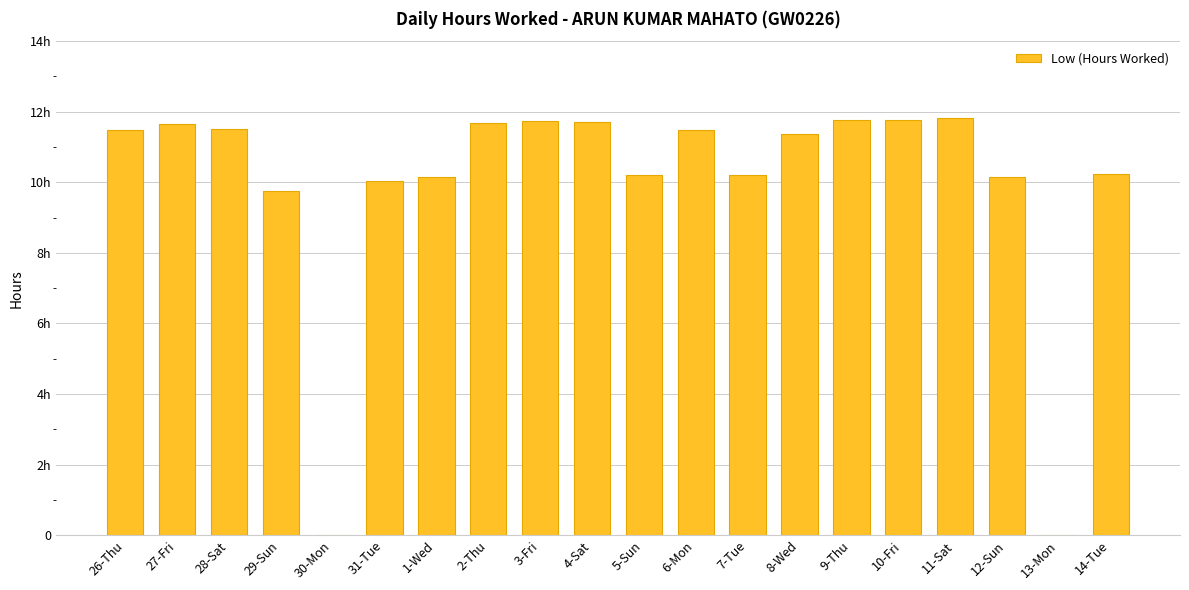

Reading left to right, list all the values displayed in this chart.

26-Thu=11.5	27-Fri=11.7	28-Sat=11.5	29-Sun=9.8	30-Mon=0.0	31-Tue=10.1	1-Wed=10.1	2-Thu=11.7	3-Fri=11.7	4-Sat=11.7	5-Sun=10.2	6-Mon=11.5	7-Tue=10.2	8-Wed=11.4	9-Thu=11.8	10-Fri=11.8	11-Sat=11.8	12-Sun=10.2	13-Mon=0.0	14-Tue=10.2